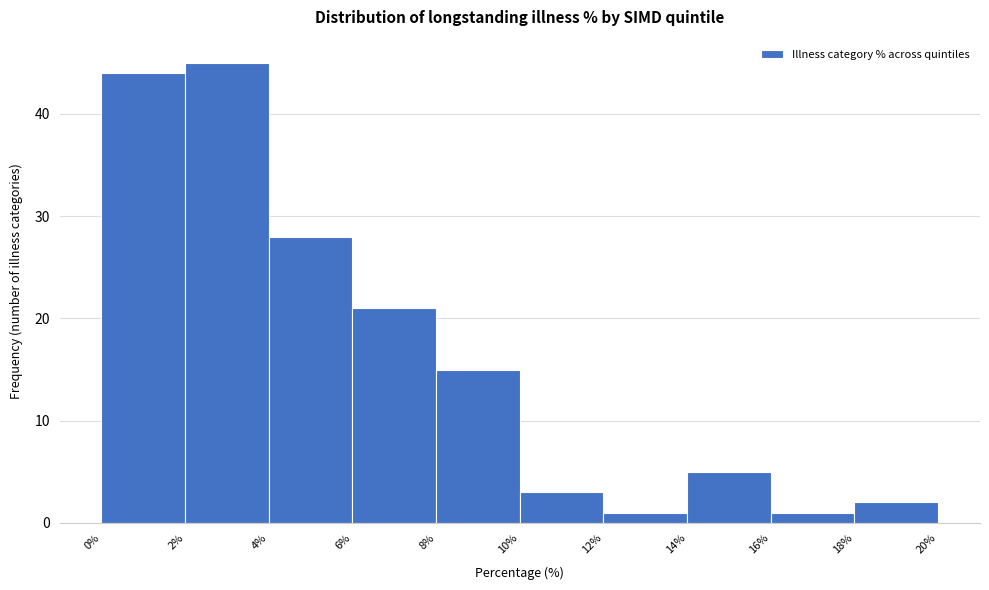

Reading left to right, list every bar in this chart as the range it spans on the x-axis followed by its height. The values are not printed on the chart, so give them approximately, as read against the axis.

0% to 2%: 44
2% to 4%: 45
4% to 6%: 28
6% to 8%: 21
8% to 10%: 15
10% to 12%: 3
12% to 14%: 1
14% to 16%: 5
16% to 18%: 1
18% to 20%: 2